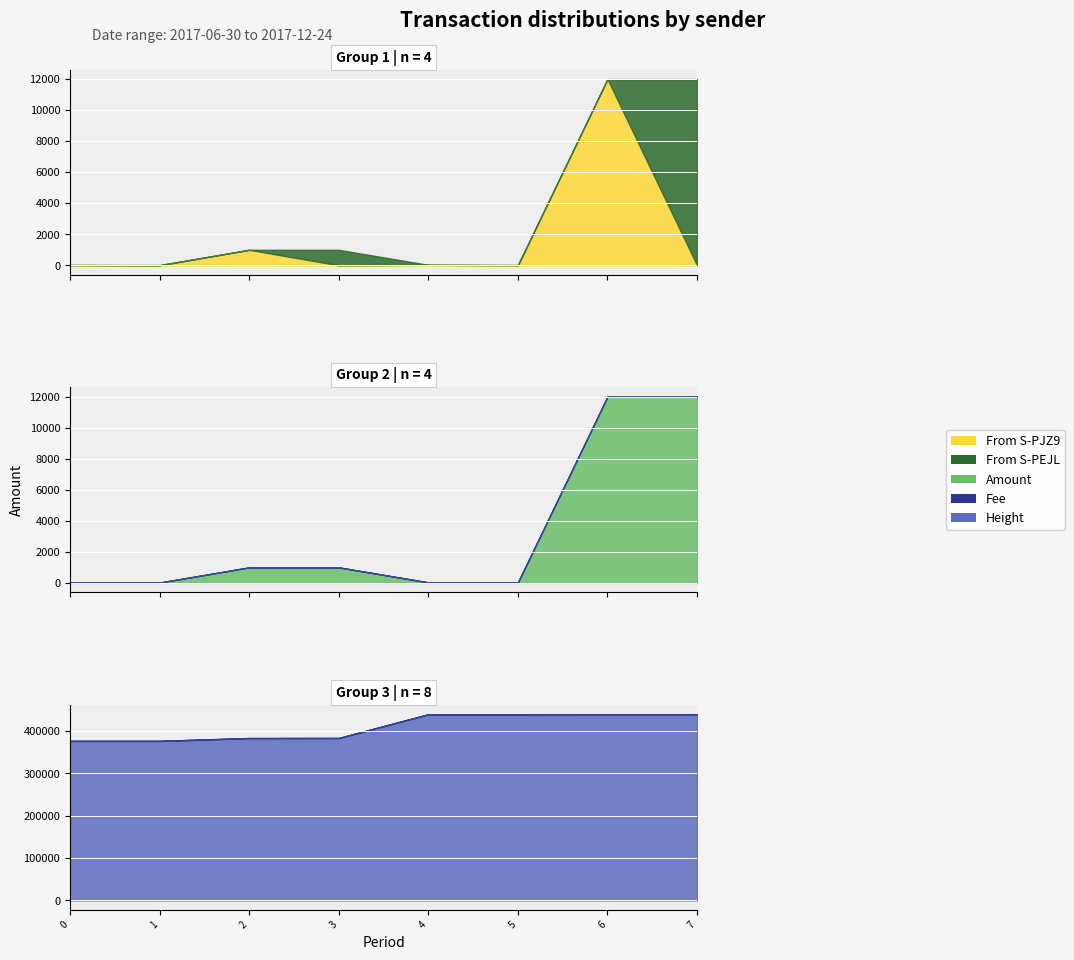

How many values in the Height series exceed 439471?

3